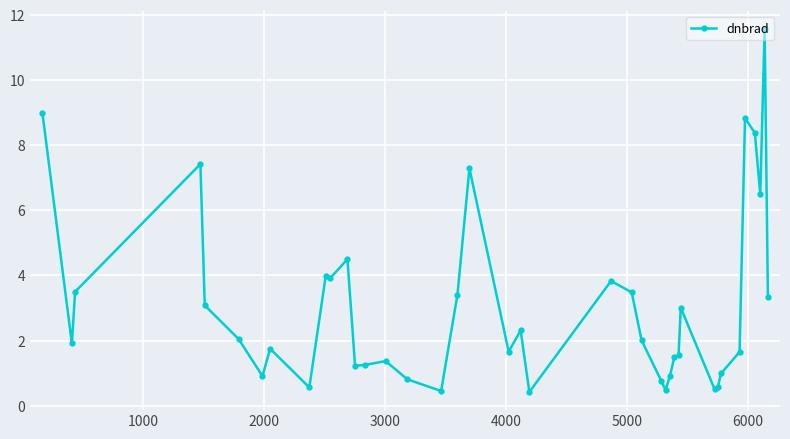

What is the maximum value shown in the chart?

11.6